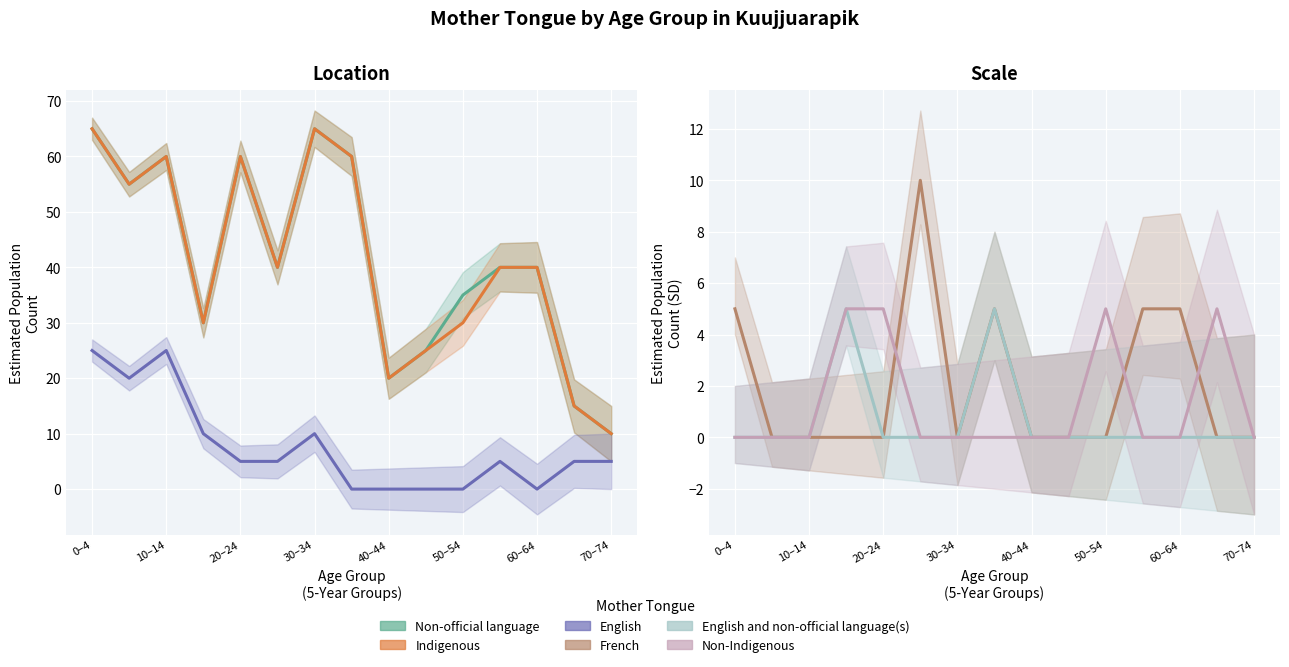

Rank the series at 9 from lowest to highest value.

English, French, English and non-official language(s), Non-Indigenous, Non-official language, Indigenous